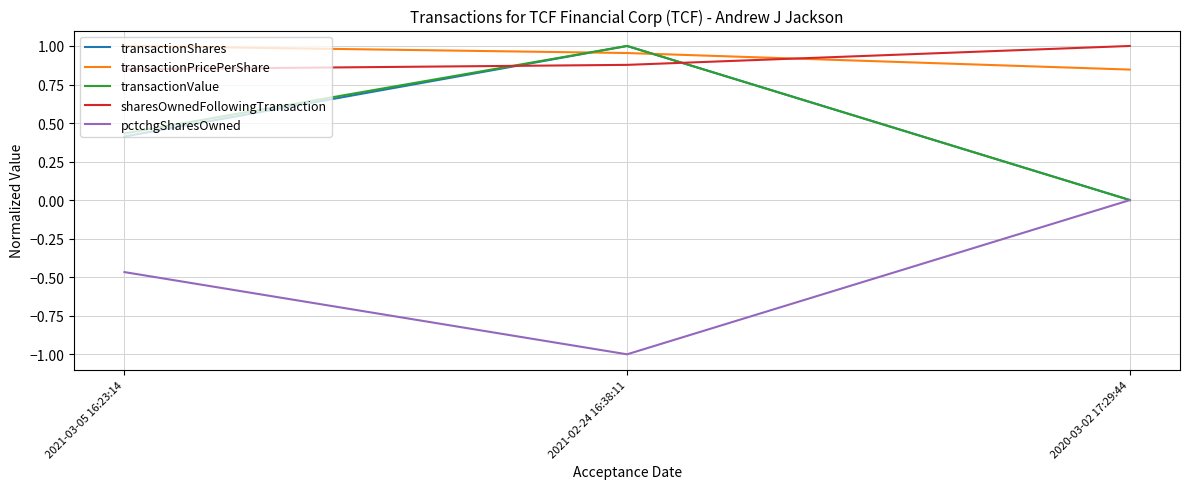

What position from the left is 2021-03-05 16:23:14?

1